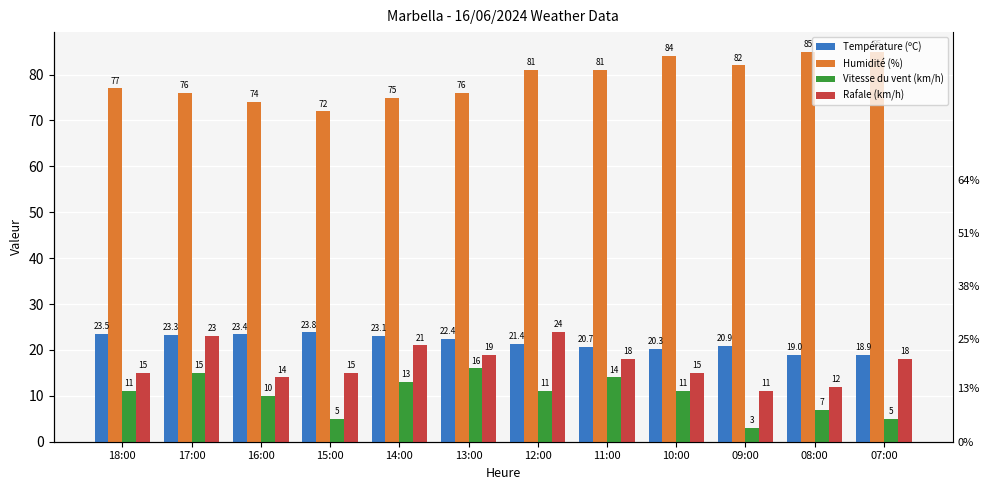

What is the sum of all Humidité (%) values?

948.0